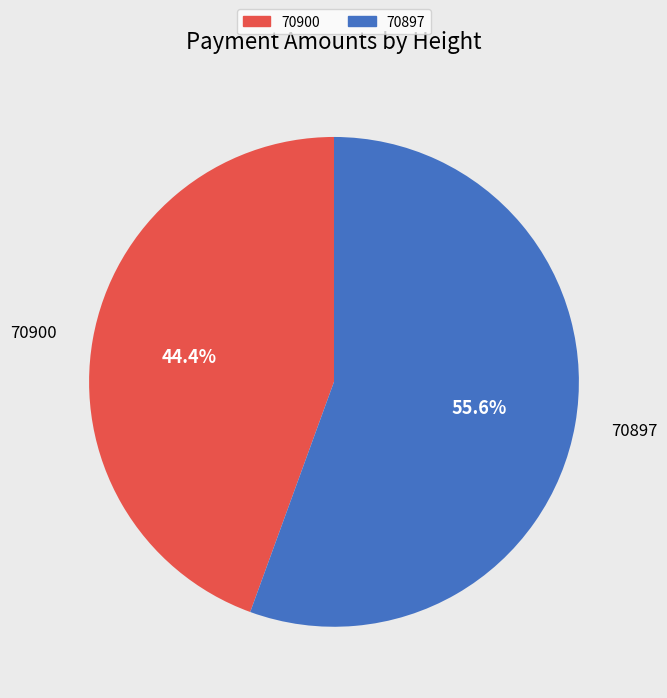

Does any single category account for the majority?

Yes